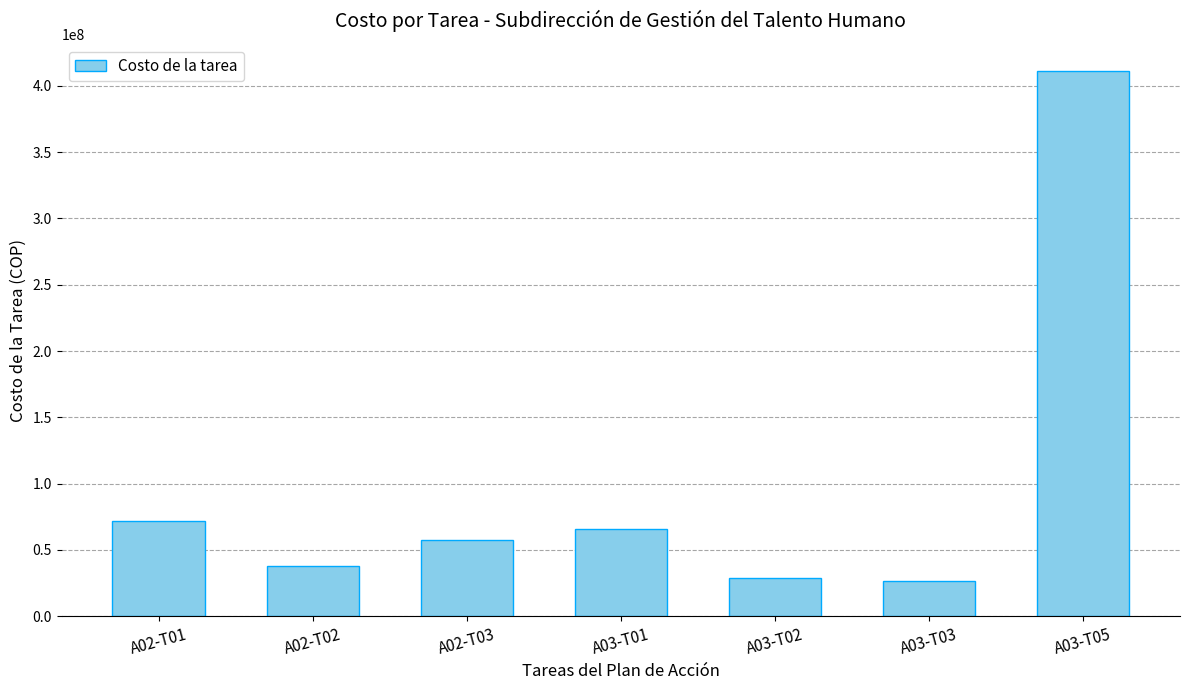

Are the bars horizontal?

No